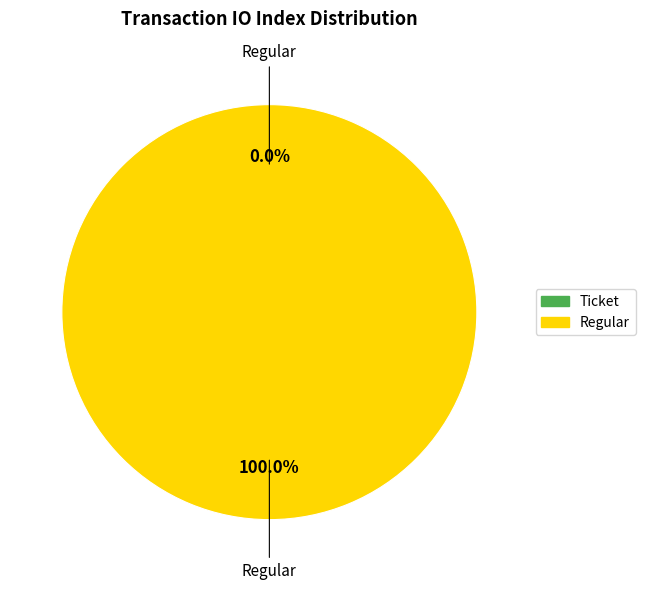

Is there any slice that represents more than half of the pie?

Yes